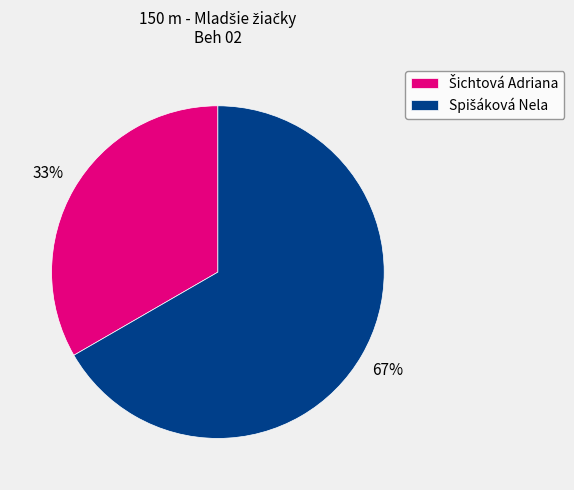

To the nearest percent, what is the average slice percentage?

50%